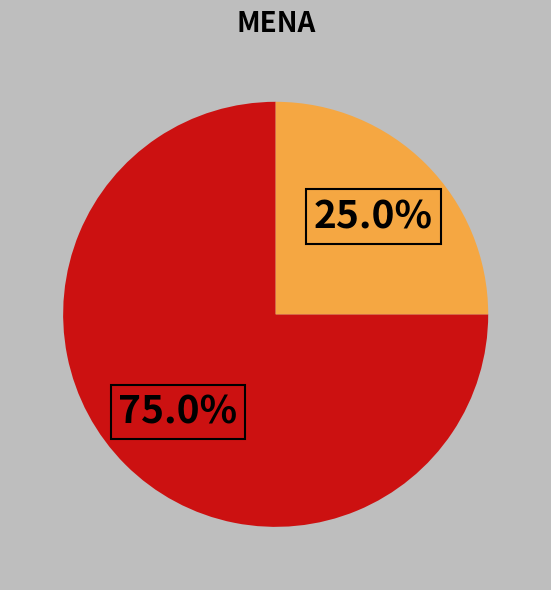

Is there any slice that represents more than half of the pie?

Yes